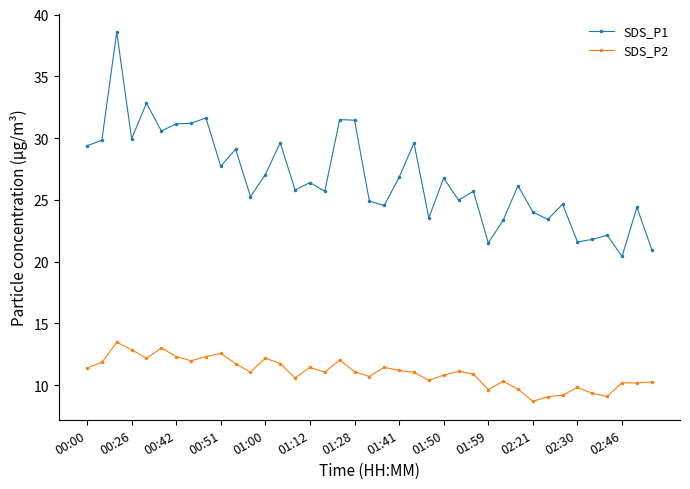

Which series has the largest range (max minus min)?

SDS_P1